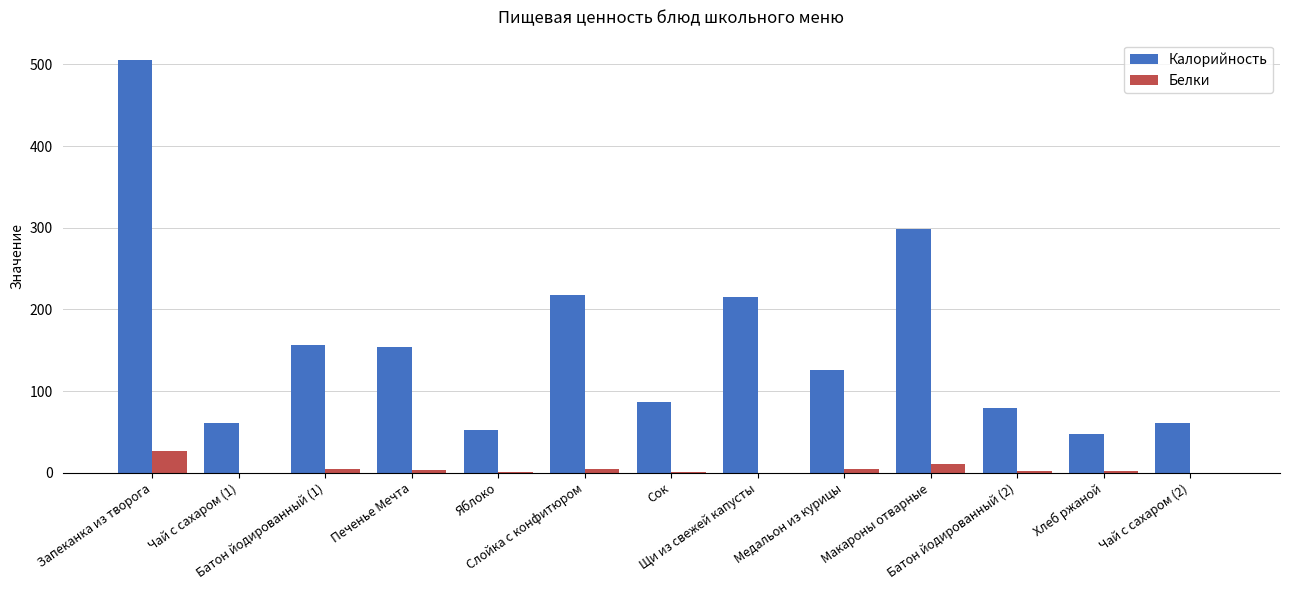

Which series has the largest total across all categories?

Калорийность